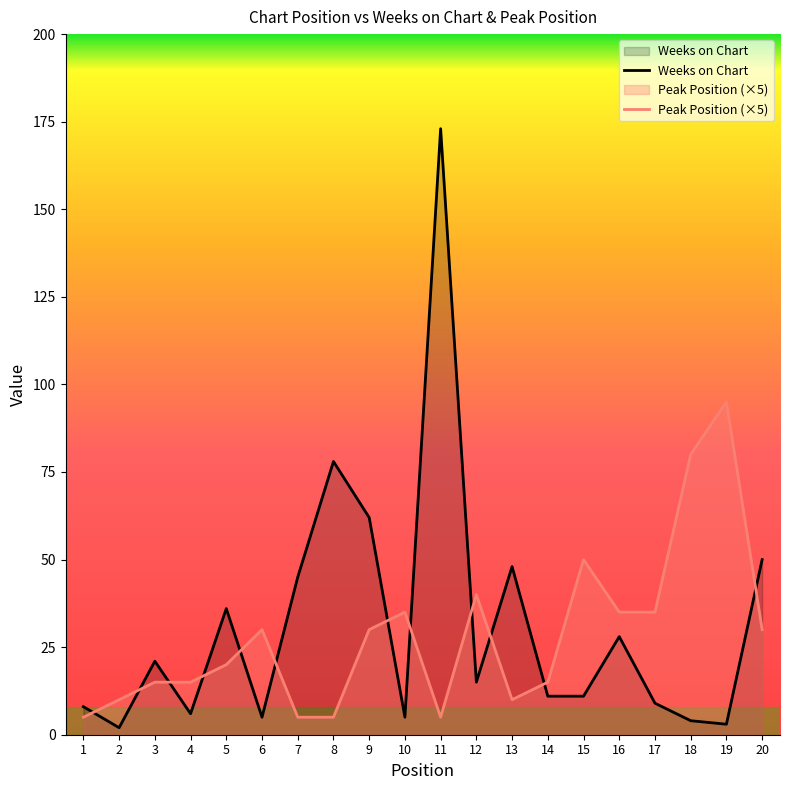

At which category does the chart reach its peak across all series?

11